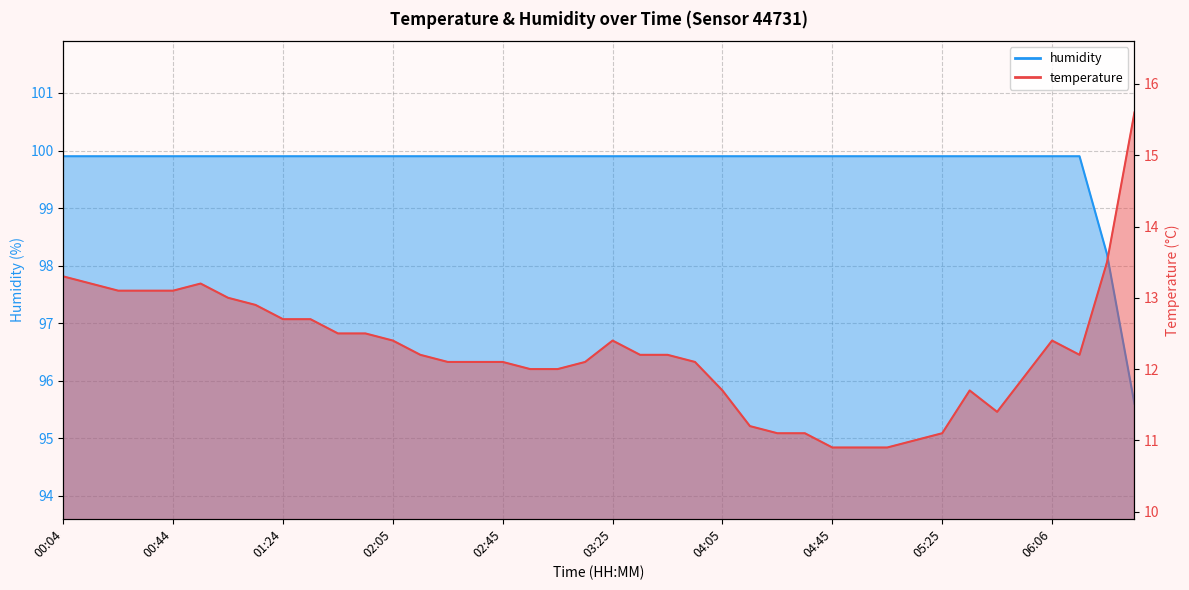

What is the label of the 7th point from the left?

01:04